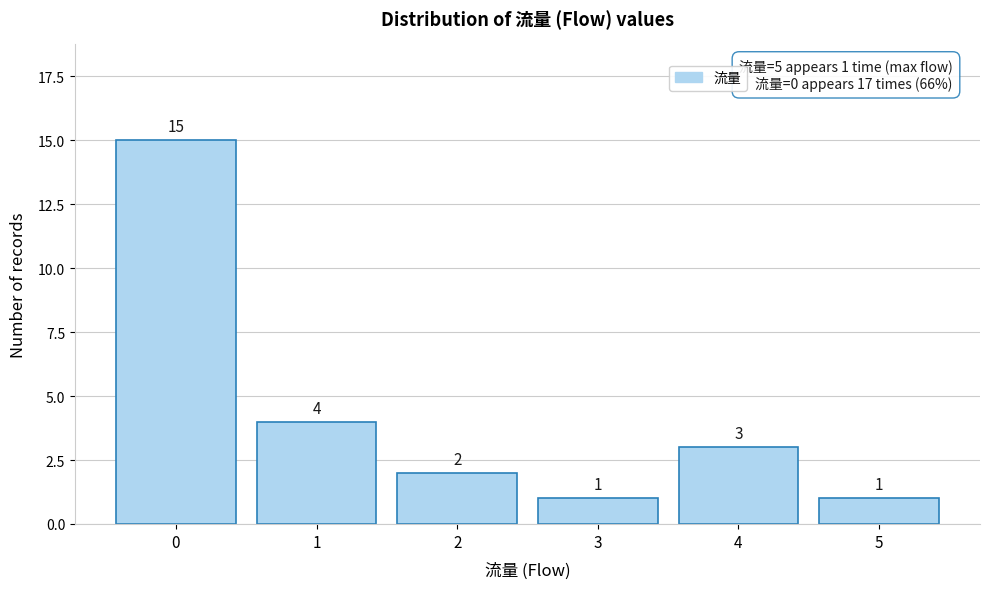

Reading left to right, transcribe all the data shown in this chart.

0=15	1=4	2=2	3=1	4=3	5=1